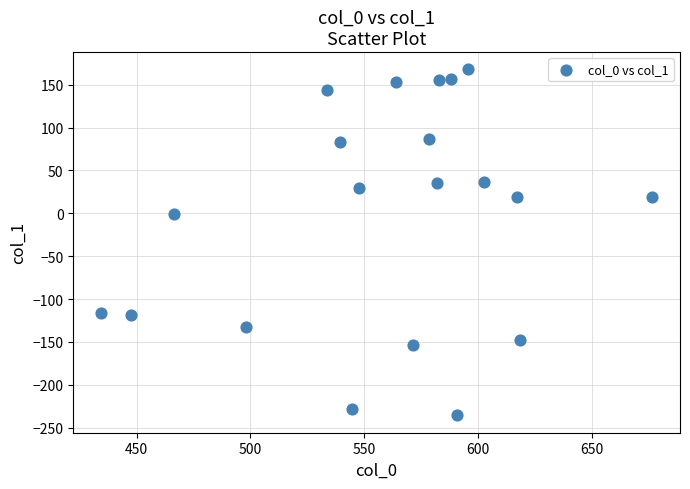

What is the range of Y values (max minus min)?

403.5